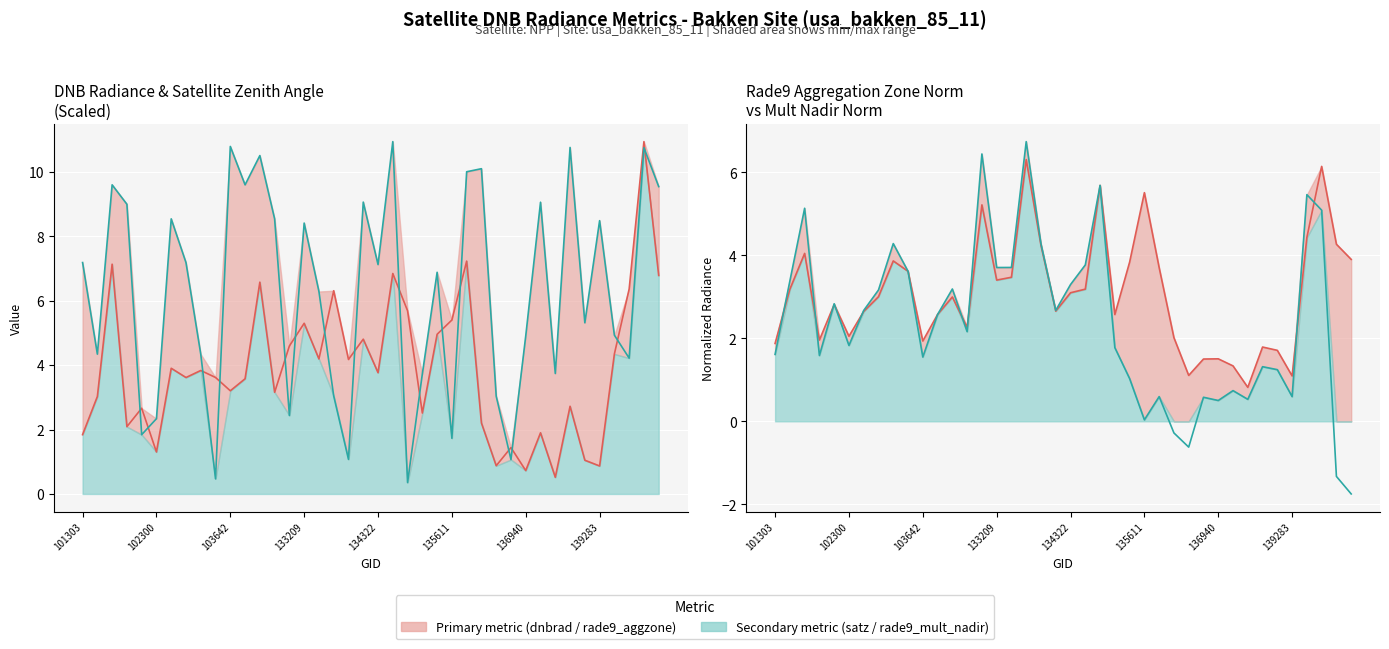

Rank the categories by dnbrad line value from highest to lowest.

38, 26, 103642, 21, 39, 12, 37, 17, 22, 25, 15, 24, 19, 14, 36, 16, 18, 136940, 8, 20, 9, 139283, 11, 10, 13, 102300, 33, 134322, 23, 27, 133209, 31, 101303, 29, 135611, 34, 28, 35, 30, 32